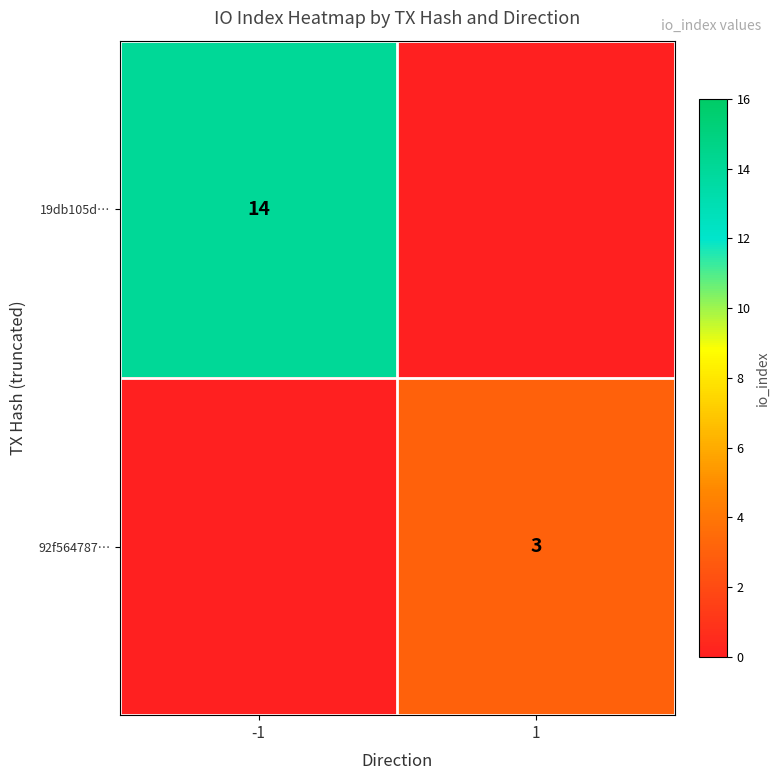

Is it true that 92f564787… equals 1 at 1?

False